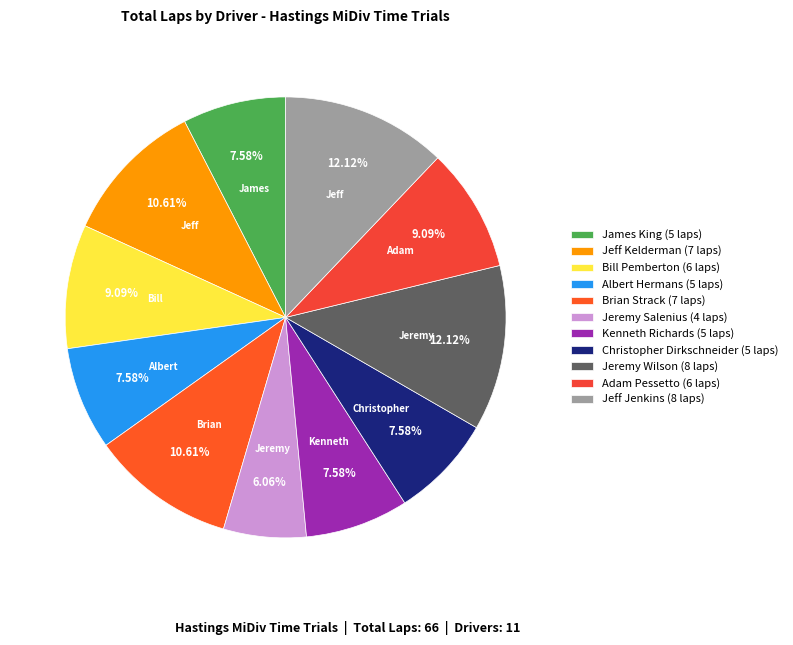

What is the ratio of the value at James King to the value at Jeff Kelderman?

0.7